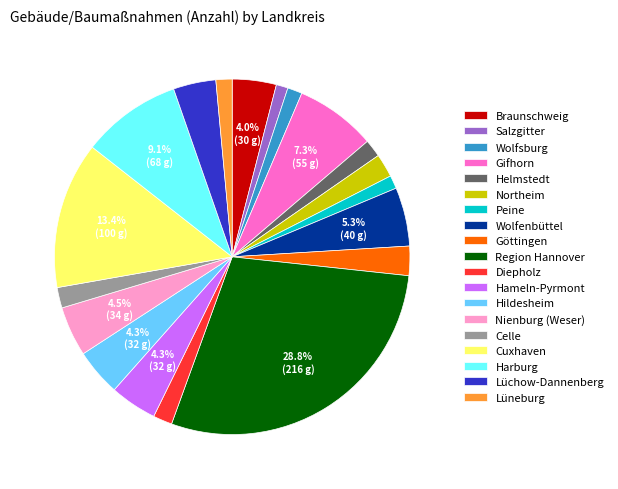

To the nearest percent, what is the difference between the largest and smallest slice percentages?

28%